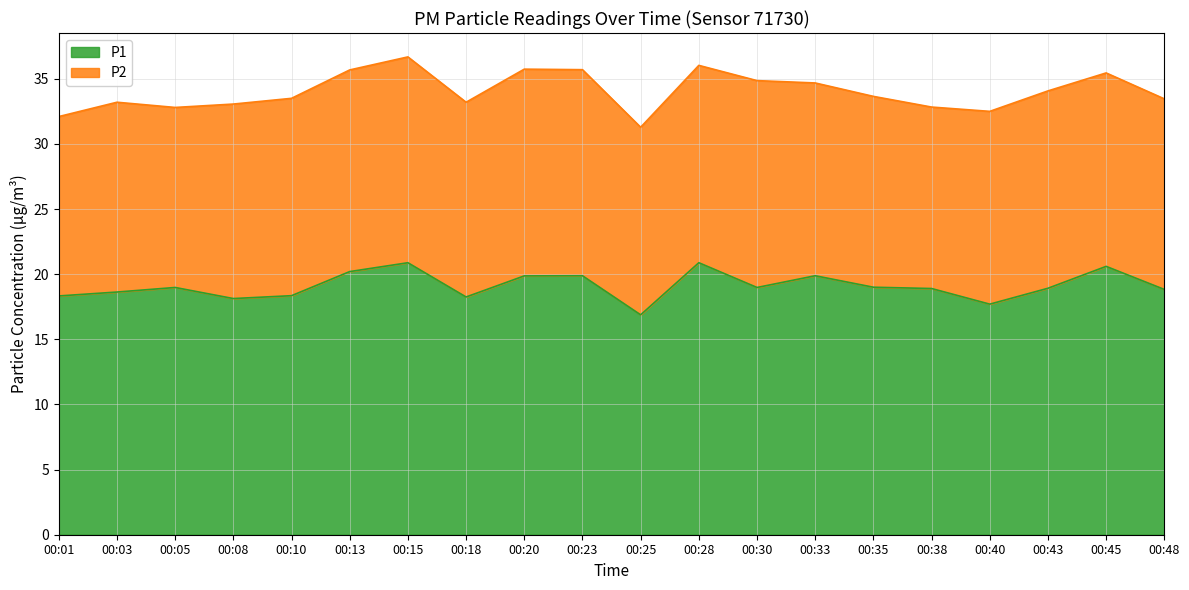

How many lines are shown in the chart?

2